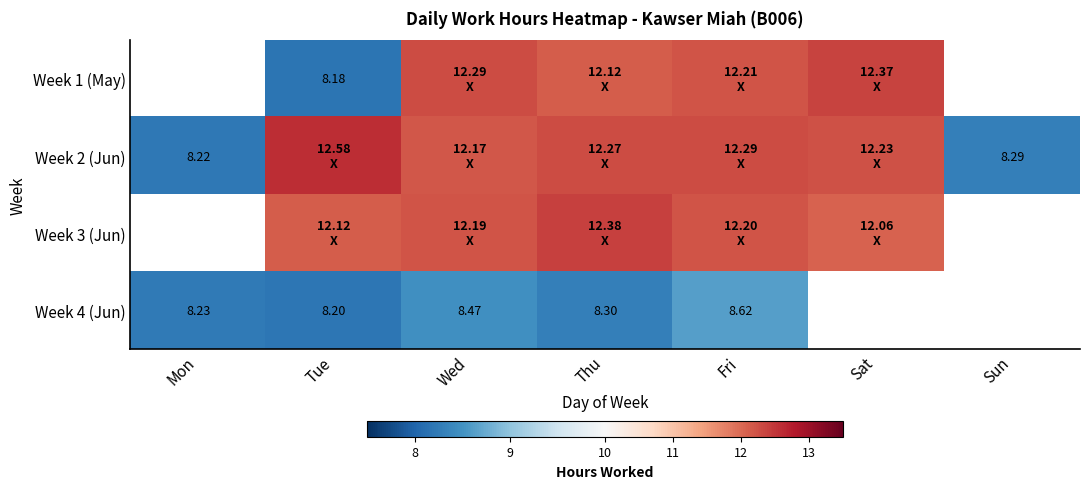

Which series changed the most between Thu and Fri?

Week 4 (Jun)